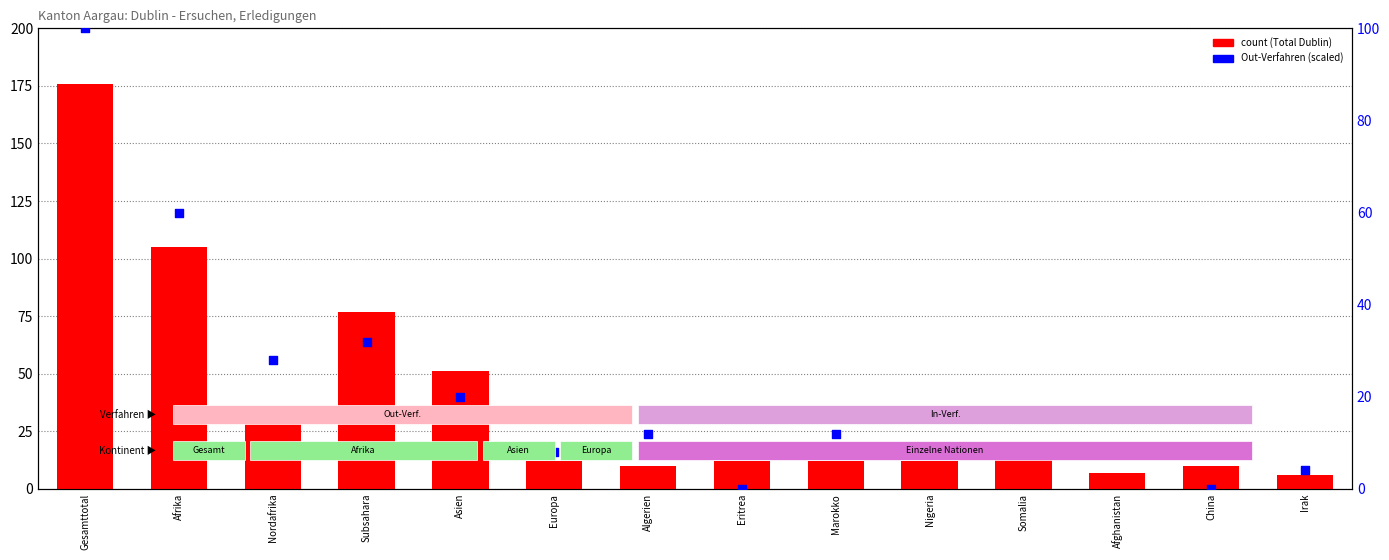

Which series has the largest total across all categories?

Total Dublin-Verfahren